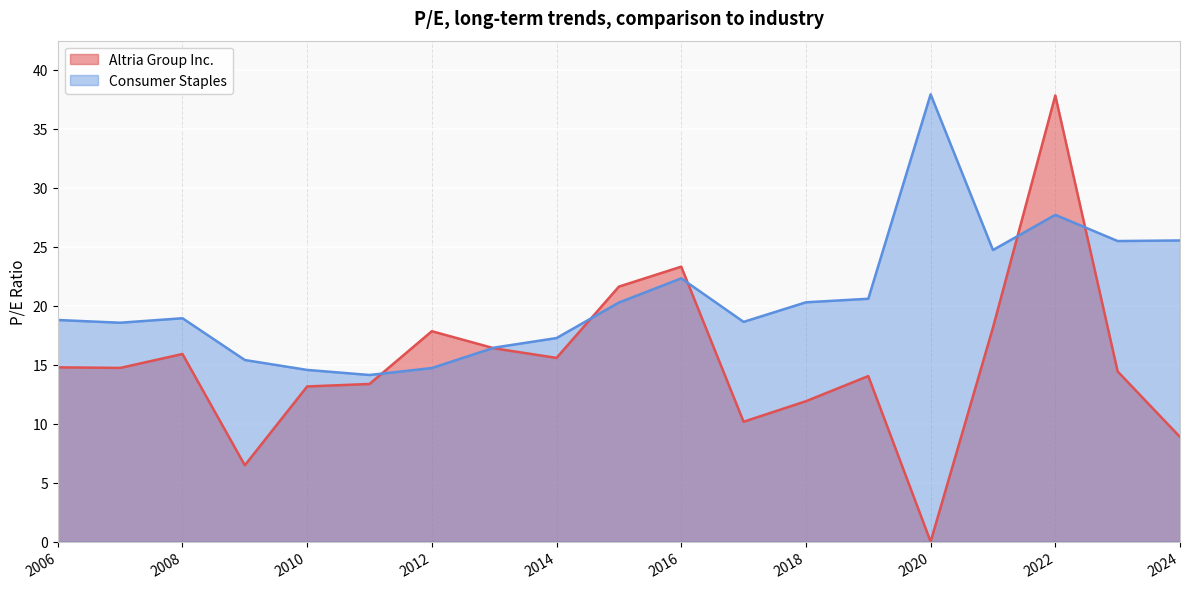

How many values in the Consumer Staples series exceed 18?

13